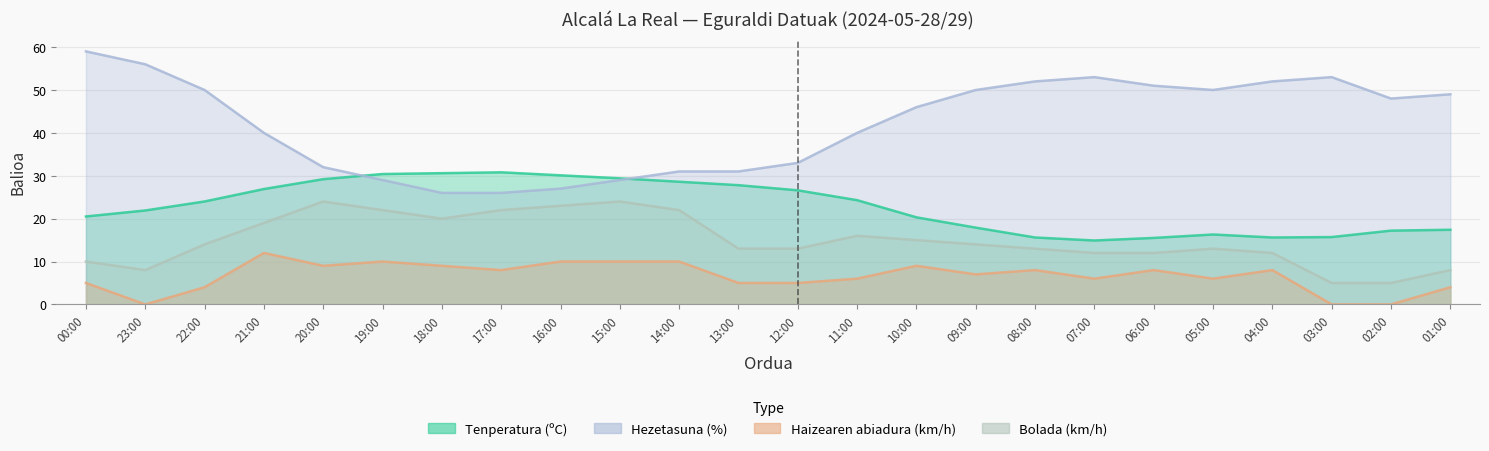

What is the difference between the Haizearen abiadura (km/h) values at 12:00 and 15:00?

5.0